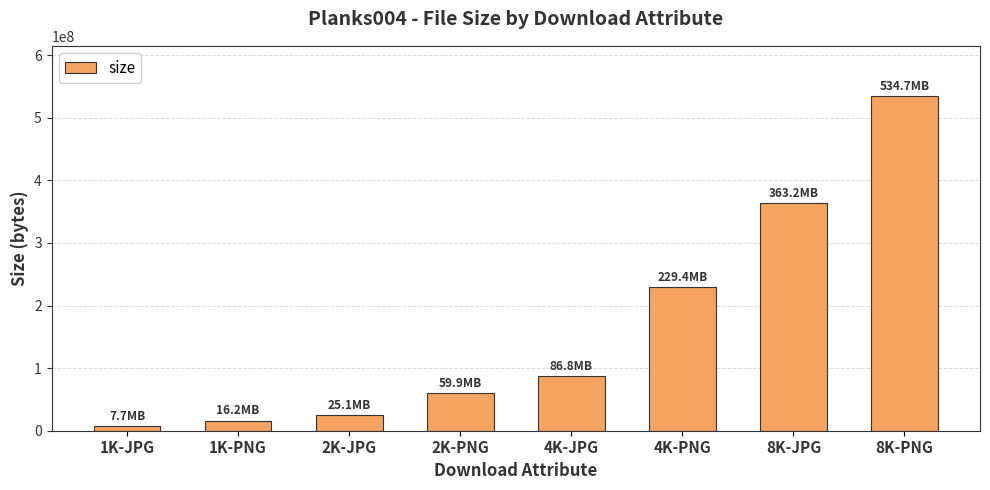

What is the minimum value shown in the chart?

7727536